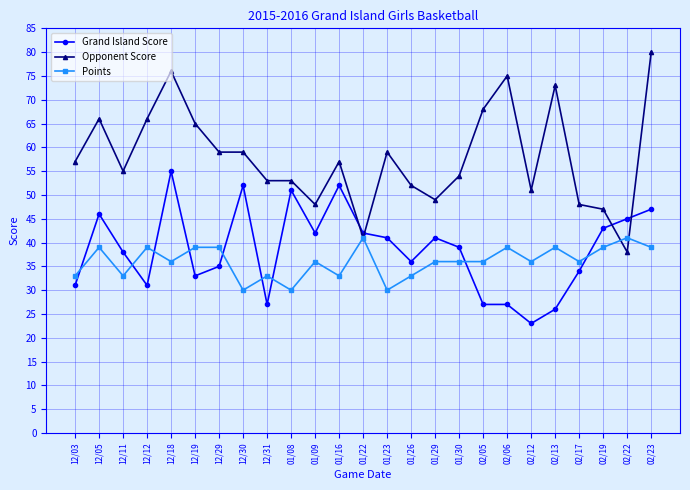

Where is the first local minimum for Opponent Score?

12/11